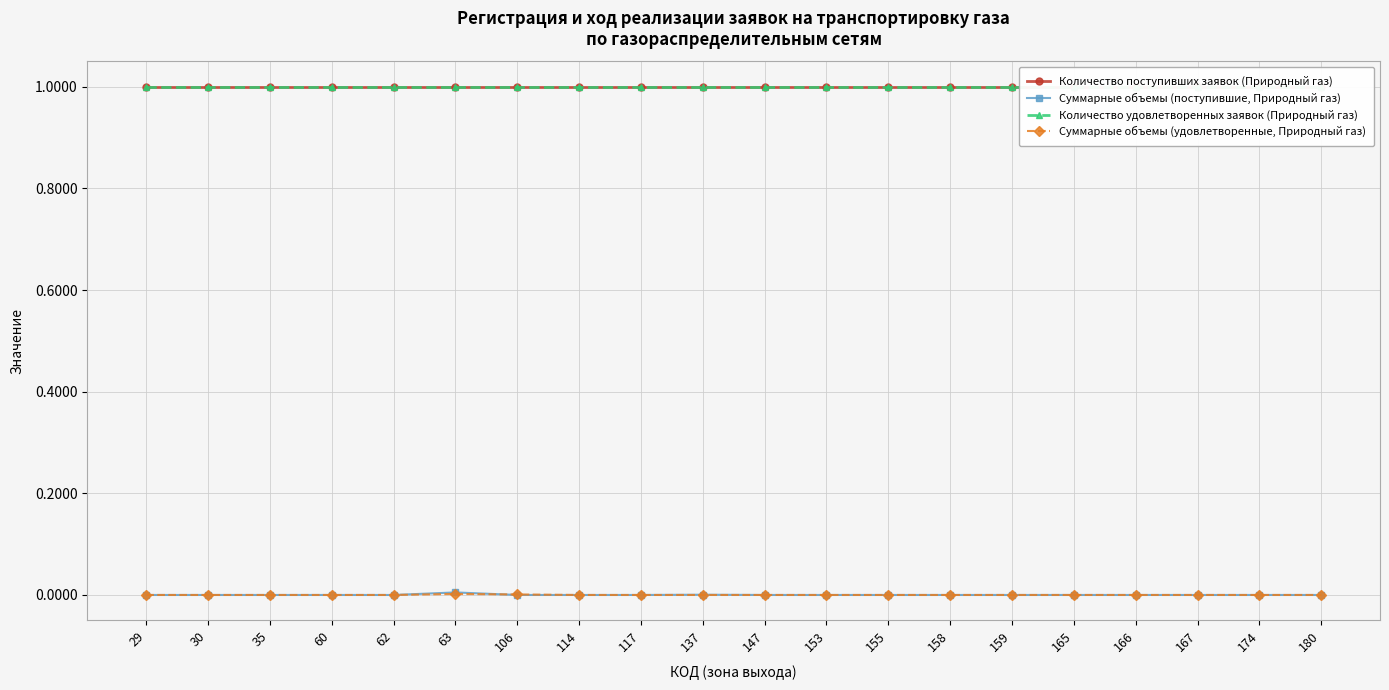

Rank the categories by Суммарные объемы (удовлетворенные, Природный газ) value from lowest to highest.

29, 30, 35, 60, 62, 114, 117, 137, 147, 153, 155, 158, 159, 165, 166, 167, 174, 180, 106, 63